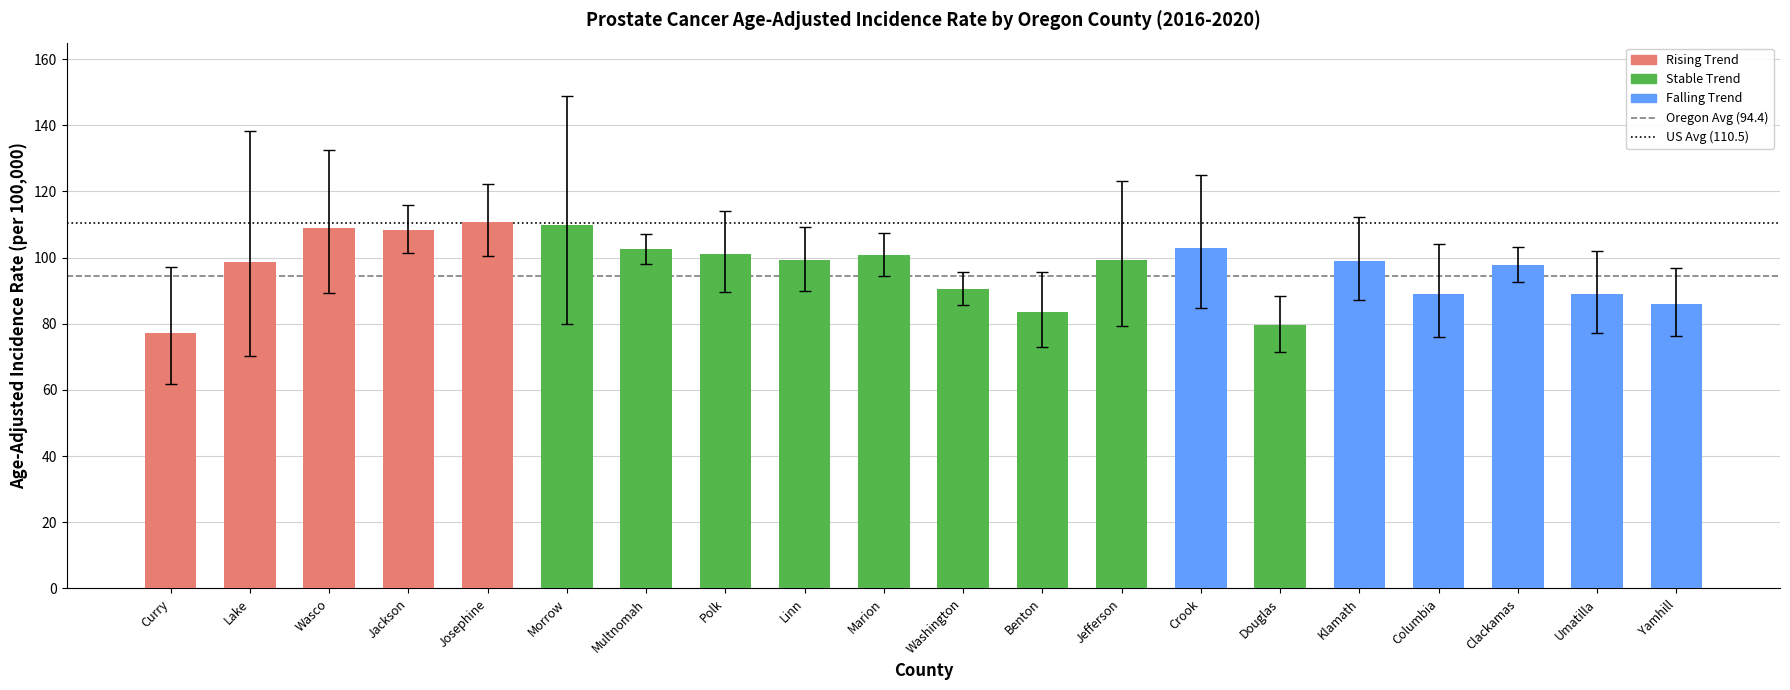

Reading right to left, extract all data points from this chart.

Age-Adjusted Incidence Rate: Yamhill=86.1	Umatilla=89.0	Clackamas=97.7	Columbia=89.1	Klamath=99.0	Douglas=79.5	Crook=102.9	Jefferson=99.2	Benton=83.7	Washington=90.6	Marion=100.9	Linn=99.2	Polk=101.1	Multnomah=102.7	Morrow=110.0	Josephine=110.9	Jackson=108.4	Wasco=109.1	Lake=98.6	Curry=77.2
Lower 95% CI: Yamhill=76.3	Umatilla=77.3	Clackamas=92.5	Columbia=76.1	Klamath=87.1	Douglas=71.4	Crook=84.8	Jefferson=79.4	Benton=73.1	Washington=85.7	Marion=94.6	Linn=90.0	Polk=89.5	Multnomah=98.2	Morrow=79.9	Josephine=100.5	Jackson=101.3	Wasco=89.4	Lake=70.4	Curry=61.7
Upper 95% CI: Yamhill=96.8	Umatilla=102.0	Clackamas=103.2	Columbia=104.1	Klamath=112.2	Douglas=88.5	Crook=124.9	Jefferson=123.1	Benton=95.6	Washington=95.6	Marion=107.5	Linn=109.3	Polk=114.0	Multnomah=107.3	Morrow=148.9	Josephine=122.4	Jackson=115.8	Wasco=132.5	Lake=138.4	Curry=97.2